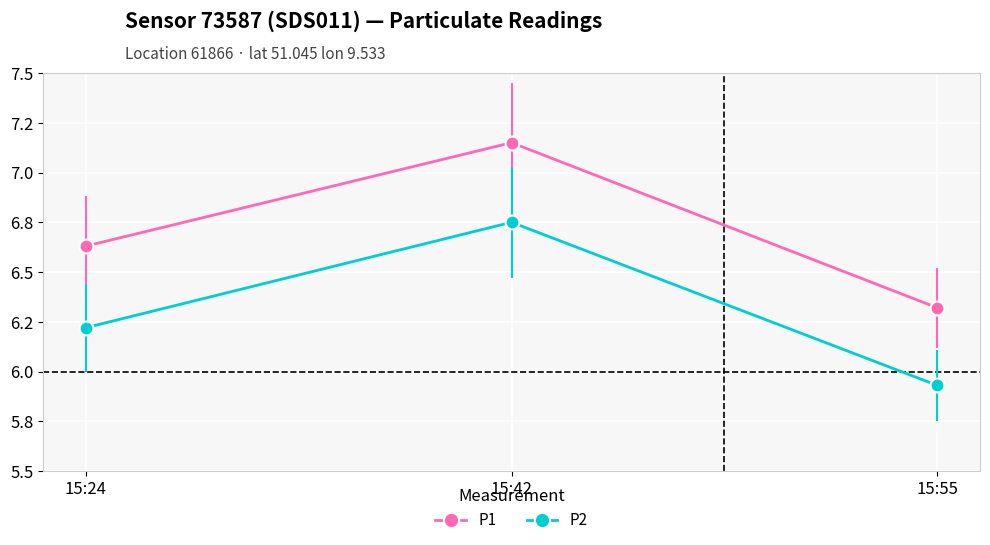

Reading right to left, transcribe all the data shown in this chart.

P1: 6.3	7.2	6.6
P2: 5.9	6.8	6.2